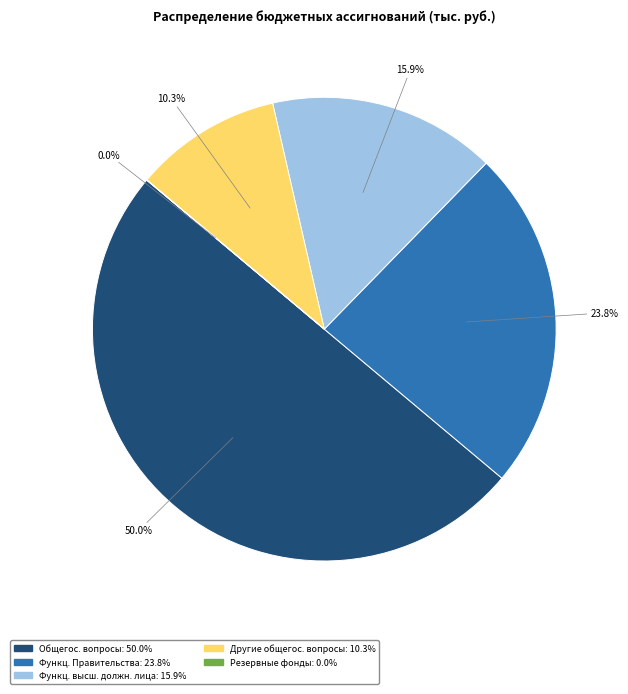

Which category has the biggest portion of the pie?

ОБЩЕГОСУДАРСТВЕННЫЕ ВОПРОСЫ